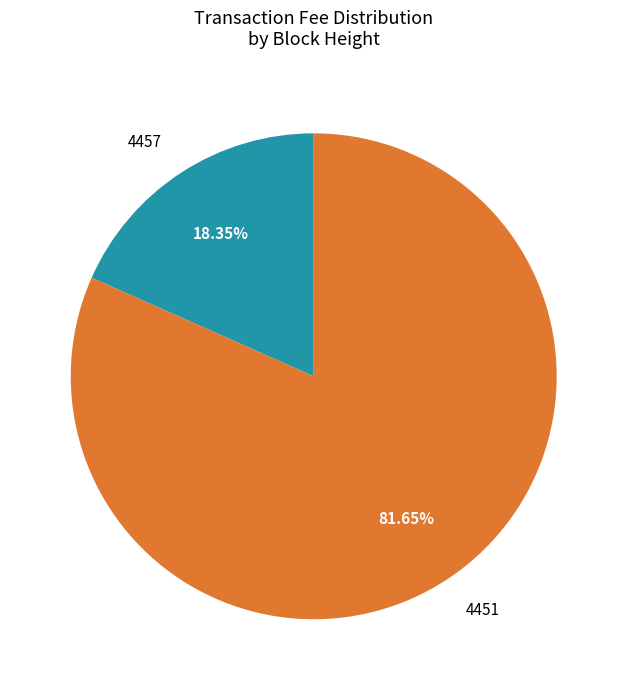

How many segments does this pie chart have?

2